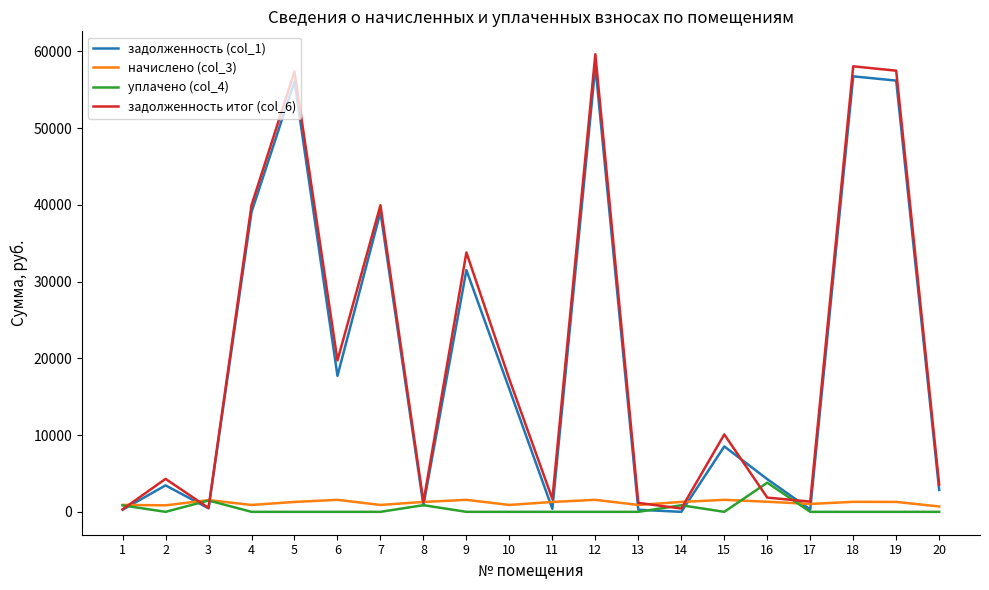

Which series has the largest range (max minus min)?

задолженность итог (col_6)